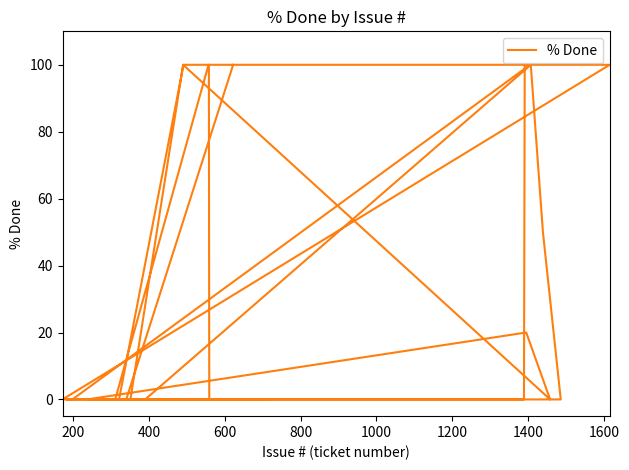

How many interior local peaks (higher than both neighbors) does the data have?

3